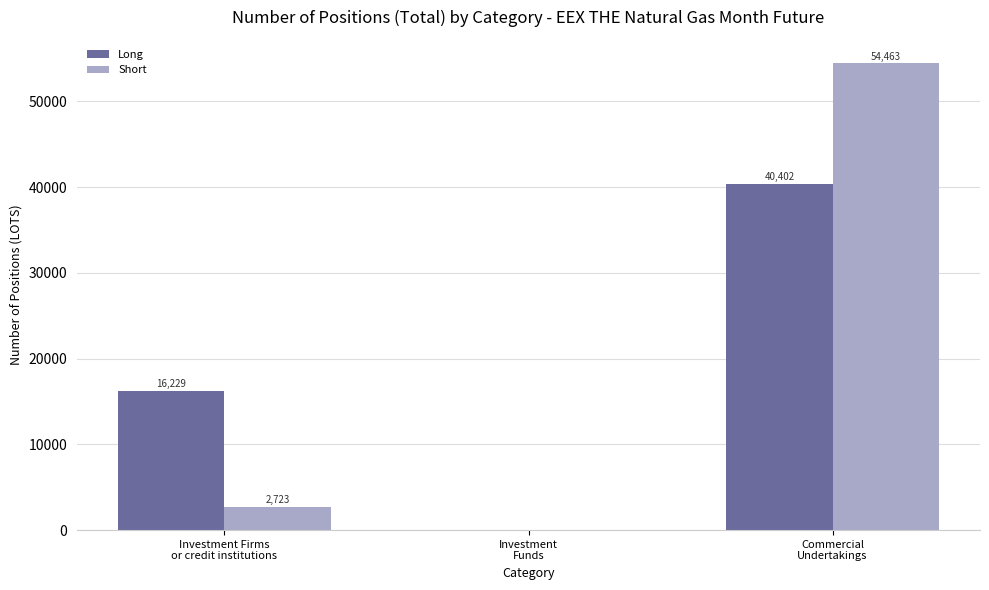

How many distinct data groups are displayed?

2